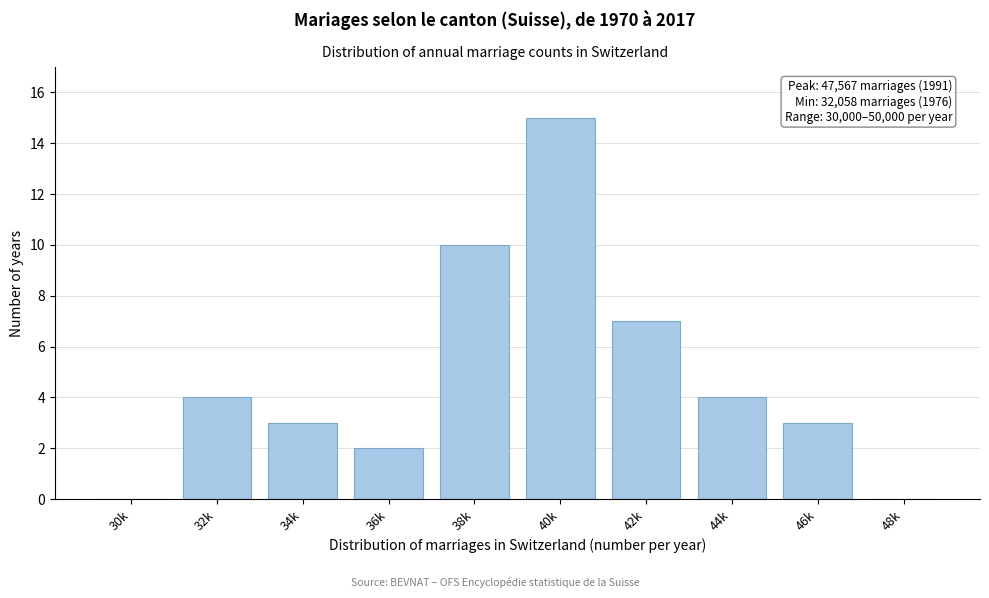

Reading left to right, transcribe all the data shown in this chart.

30k=0	32k=4	34k=3	36k=2	38k=10	40k=15	42k=7	44k=4	46k=3	48k=0